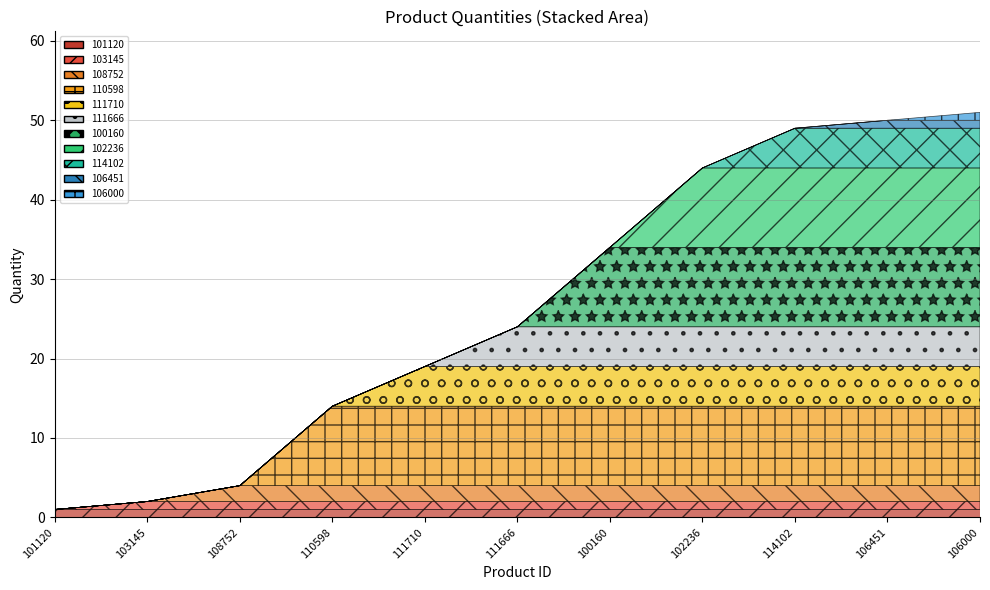

What is the greatest value displayed?

10